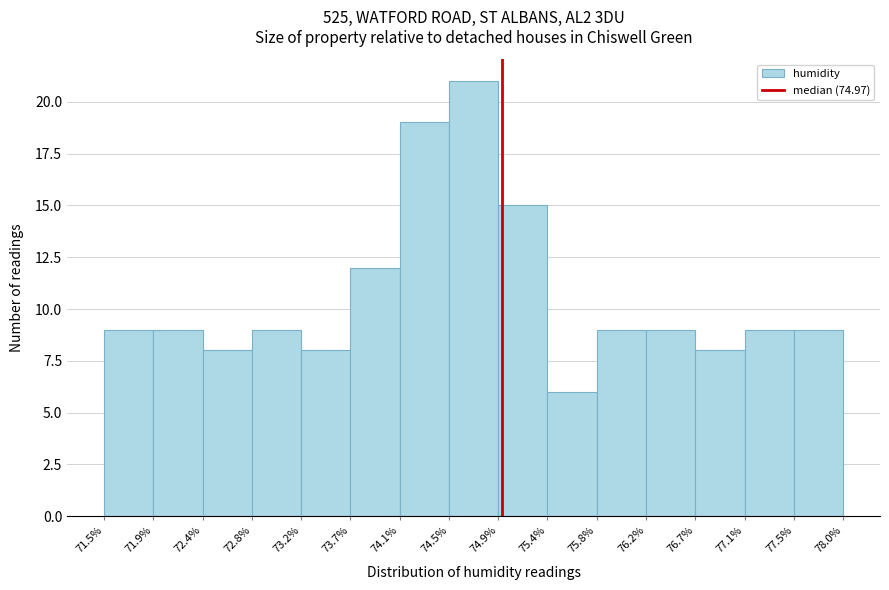

Reading left to right, transcribe this chart: for each bar, give the range it covers on the x-axis and its height. The values are not printed on the chart, so give them approximately, as read against the axis.

71.5% to 71.9%: 9
71.9% to 72.4%: 9
72.4% to 72.8%: 8
72.8% to 73.2%: 9
73.2% to 73.7%: 8
73.7% to 74.1%: 12
74.1% to 74.5%: 19
74.5% to 74.9%: 21
74.9% to 75.4%: 15
75.4% to 75.8%: 6
75.8% to 76.2%: 9
76.2% to 76.7%: 9
76.7% to 77.1%: 8
77.1% to 77.5%: 9
77.5% to 78.0%: 9